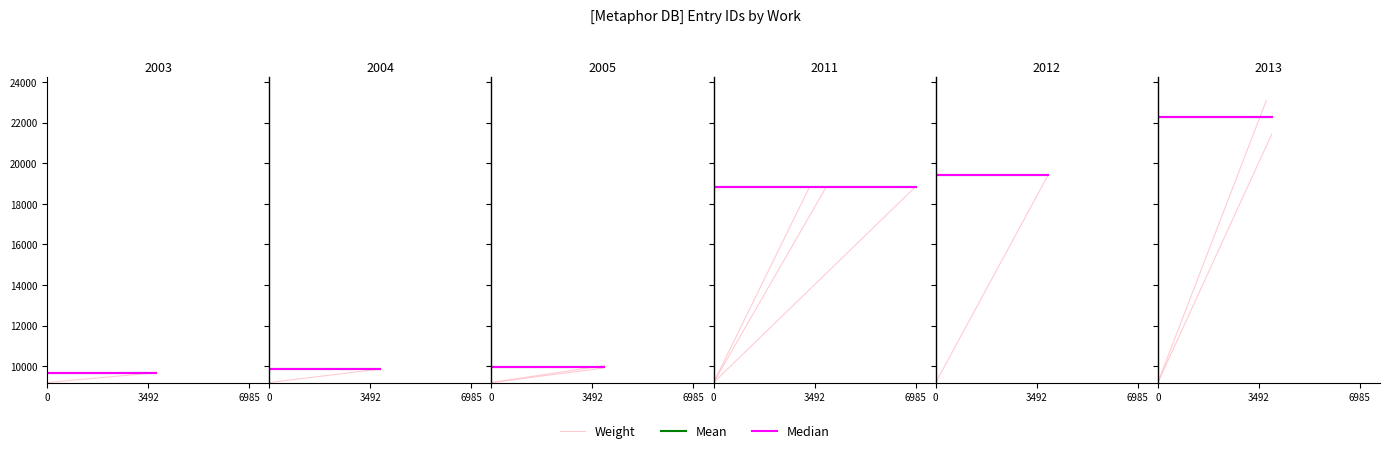

The Weight series shows 9199.8 at 0. True or false?

True